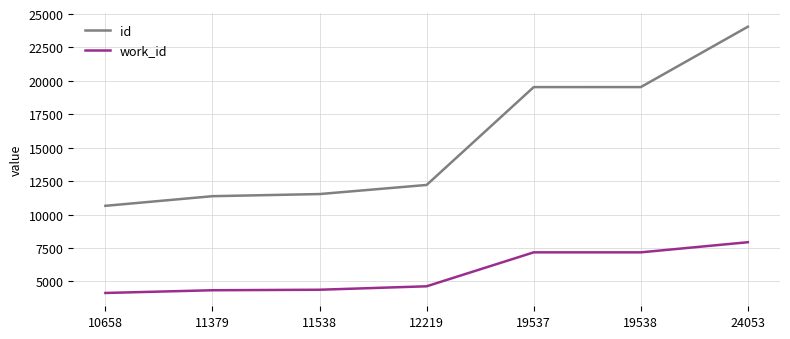

What is the difference between the id values at 11538 and 12219?

681